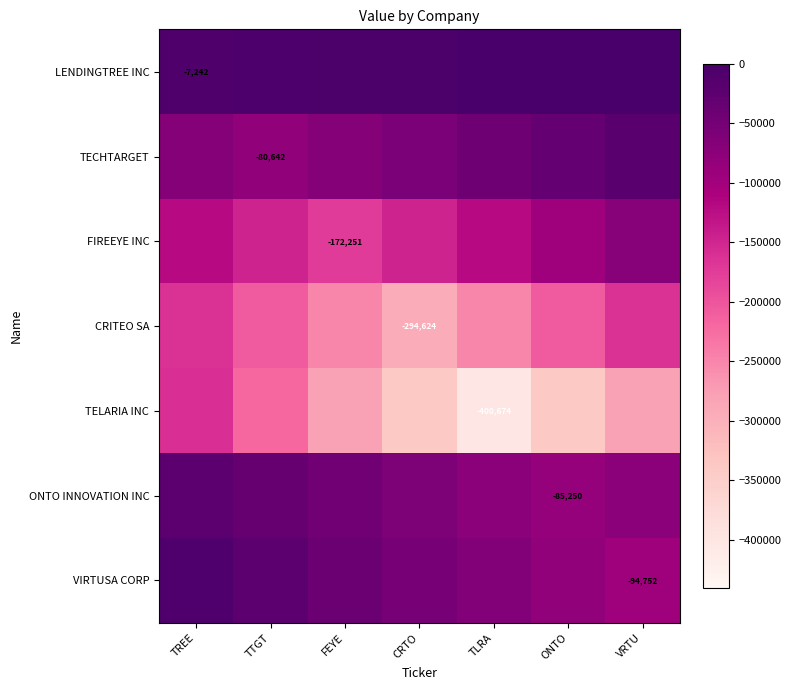

Is the value of FIREEYE INC at TLRA greater than the value of TECHTARGET at TTGT?

No